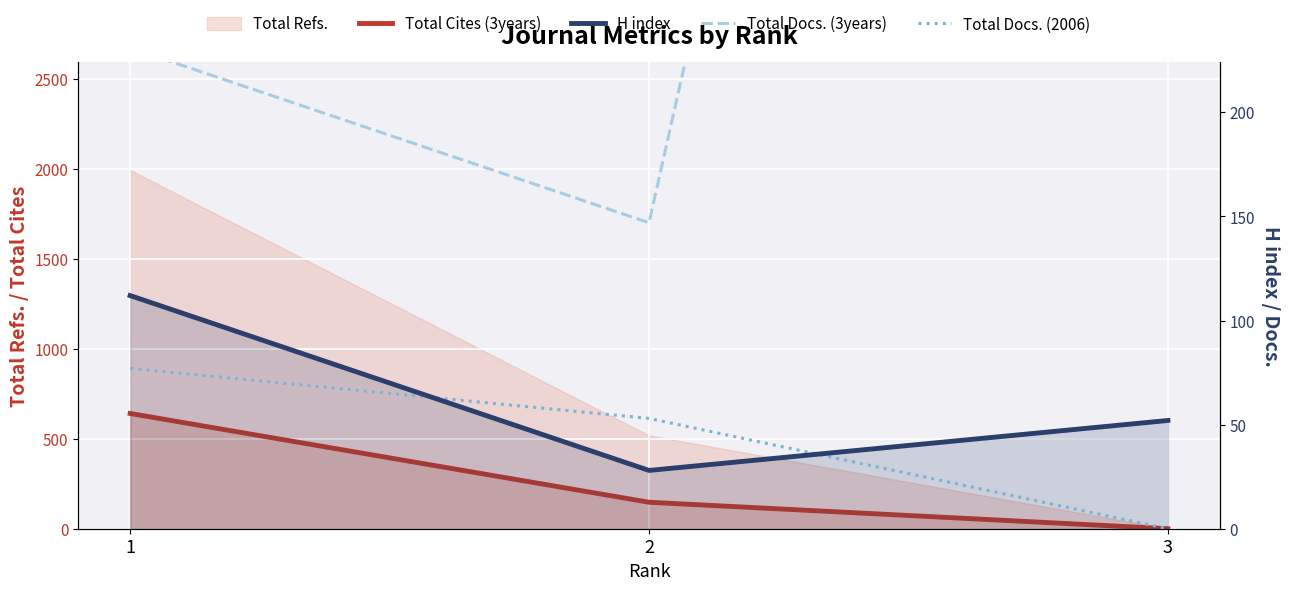

Count the number of categories in the chart.

3